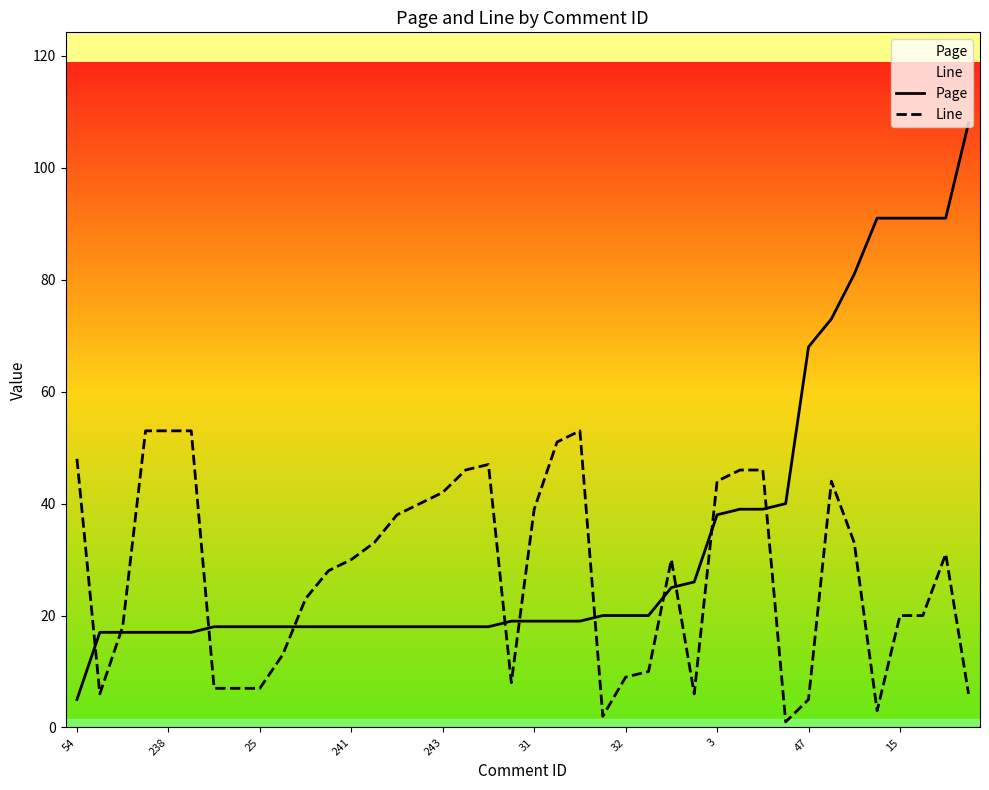

Reading left to right, what are all the values shown in this chart?

Page: 5	17	17	17	17	17	18	18	18	18	18	18	18	18	18	18	18	18	18	19	19	19	19	20	20	20	25	26	38	39	39	40	68	73	81	91	91	91	91	108
Line: 48	6	18	53	53	53	7	7	7	13	23	28	30	33	38	40	42	46	47	8	39	51	53	2	9	10	30	6	44	46	46	1	5	44	33	3	20	20	31	6